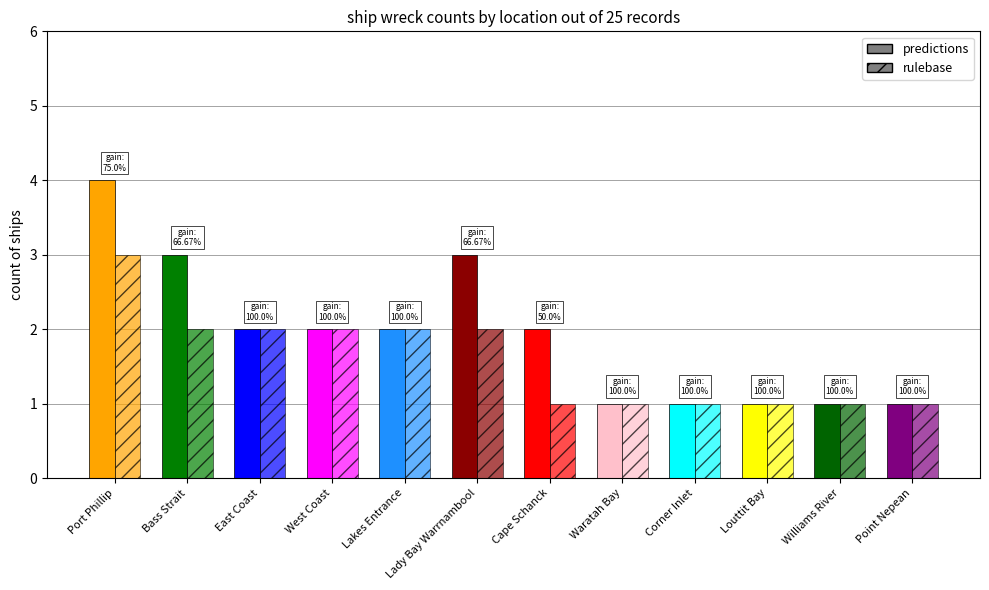

How many values in the rulebase series exceed 2?

1